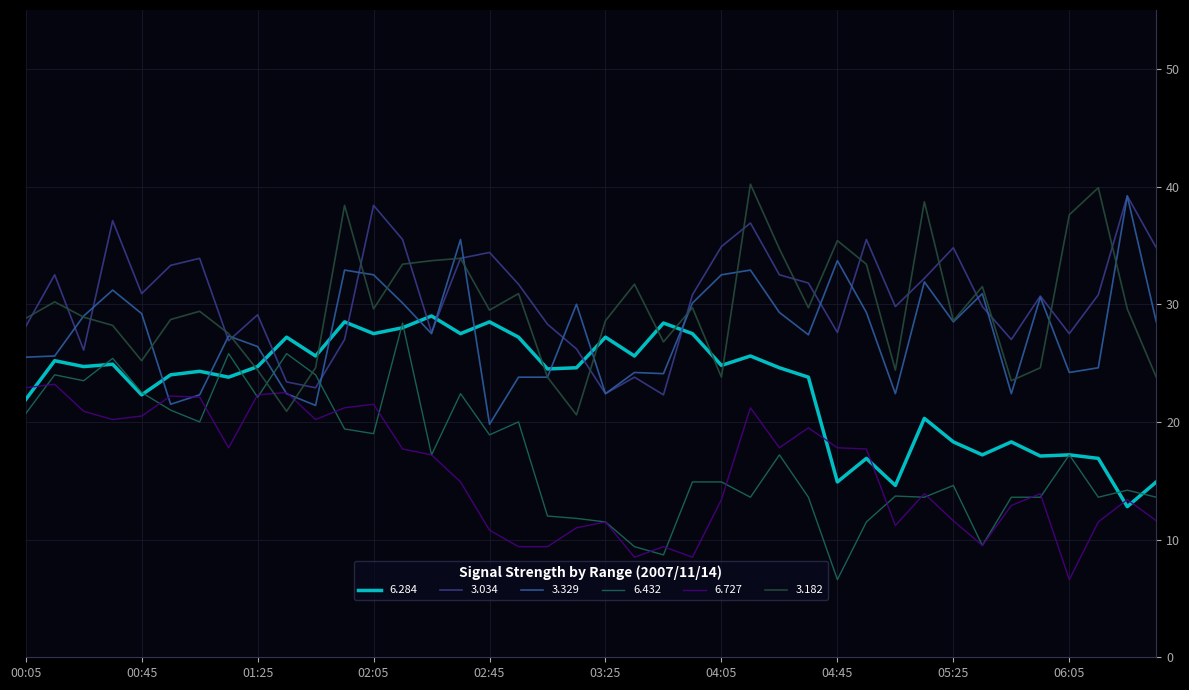

After their last crossing, which series has the higher values: 6.284 or 3.034?

3.034